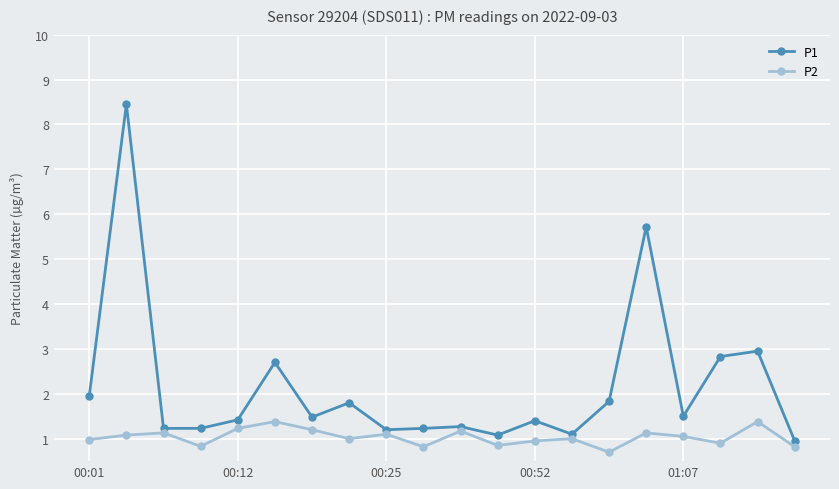

Which series has the largest total across all categories?

P1